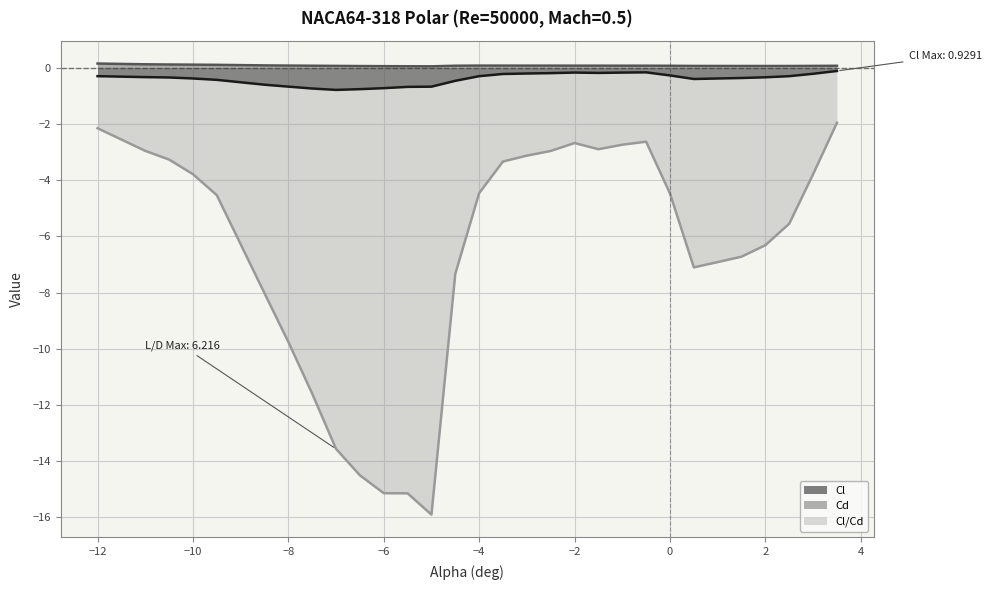

Count the number of categories in the chart.

30